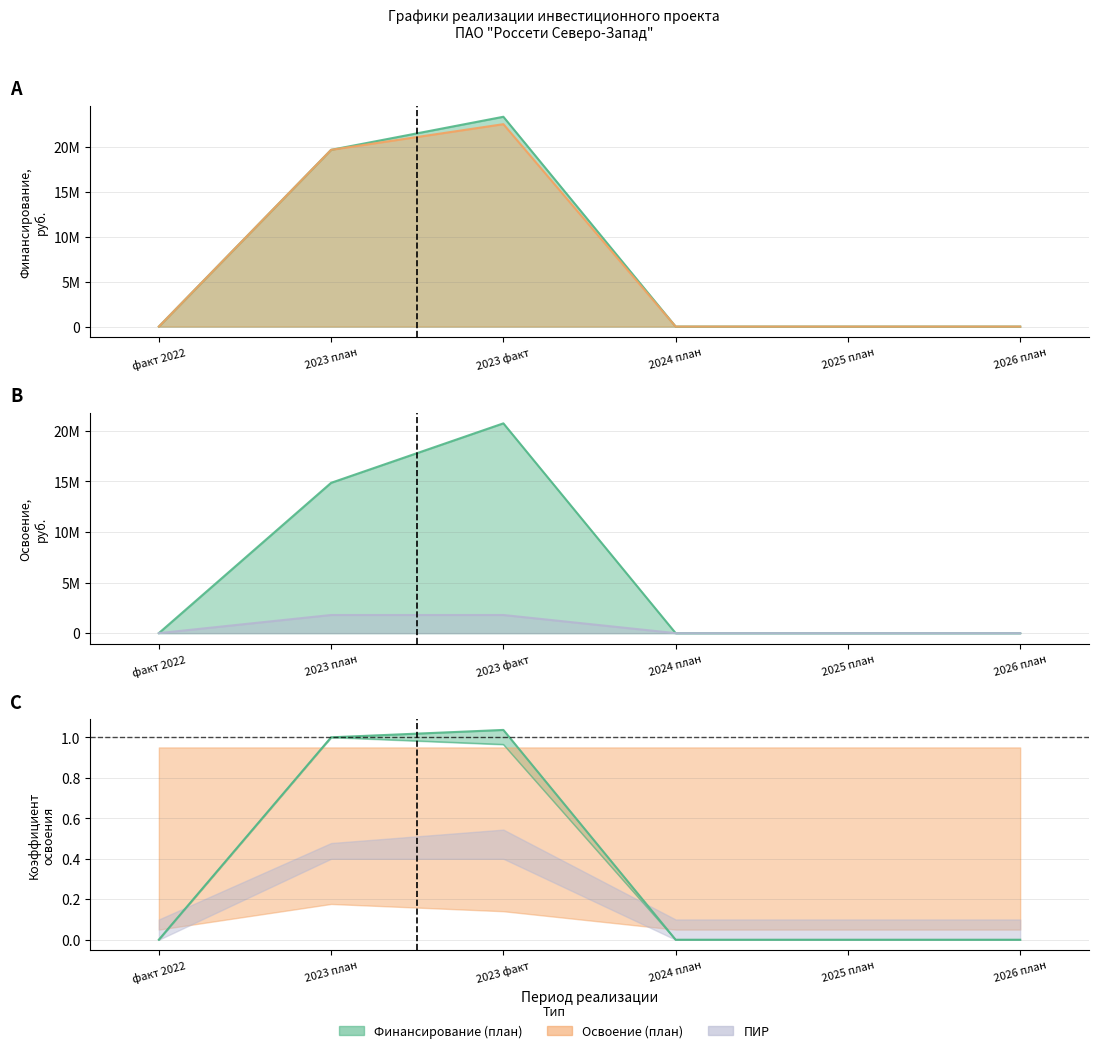

What is the label of the 6th point from the left?

2026 план